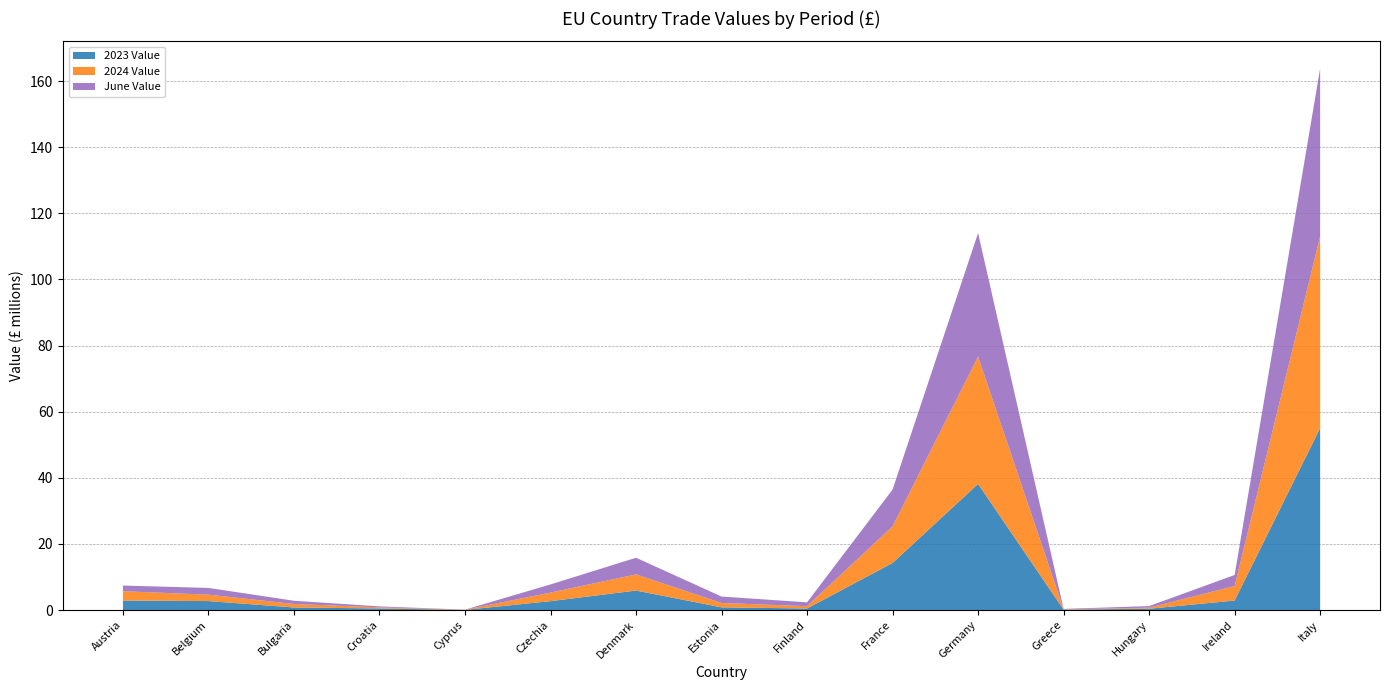

Reading right to left, what are all the values shown in this chart?

2023 Value: 55040180	2877083	399312	131690	38151687	14249133	472636	826615	5895416	2696701	49629	486356	779998	2718972	2874217
2024 Value: 58015023	4406082	321048	107687	38514780	11091426	702632	1314863	4898713	2582723	55259	331812	1065312	1939001	2829718
June Value: 50752192	3322243	483283	112032	37358701	11100914	1156450	1946078	5030268	2470246	17181	290495	969326	2036957	1708932